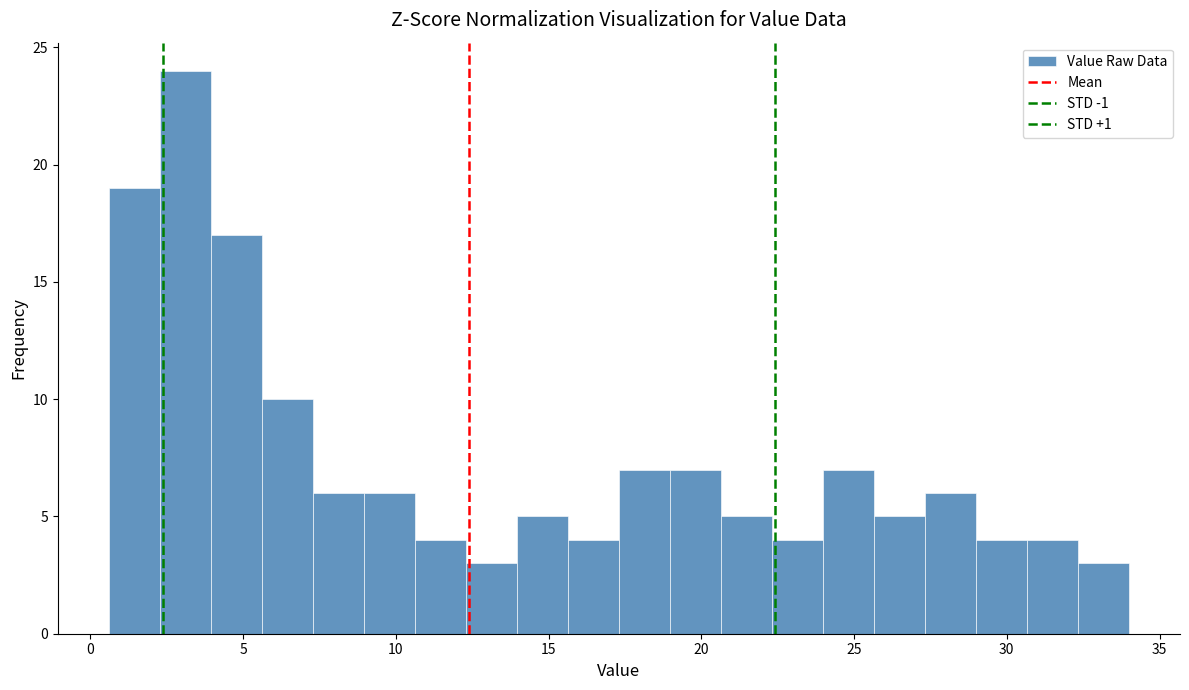

Read against the x-axis, roughly where is the centre of the tallest bar?

3.0